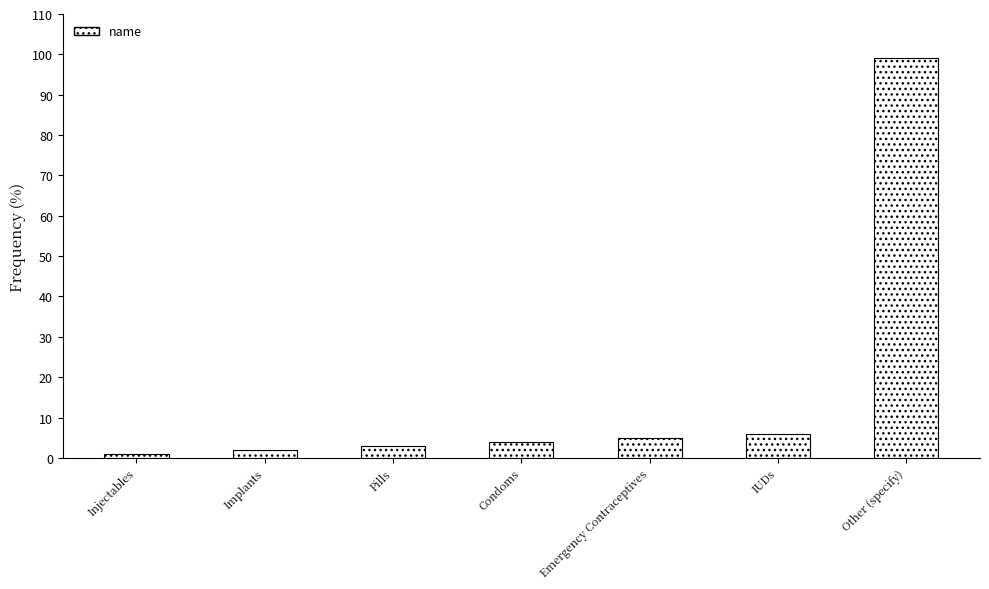

What is the difference between the maximum and minimum values?

98